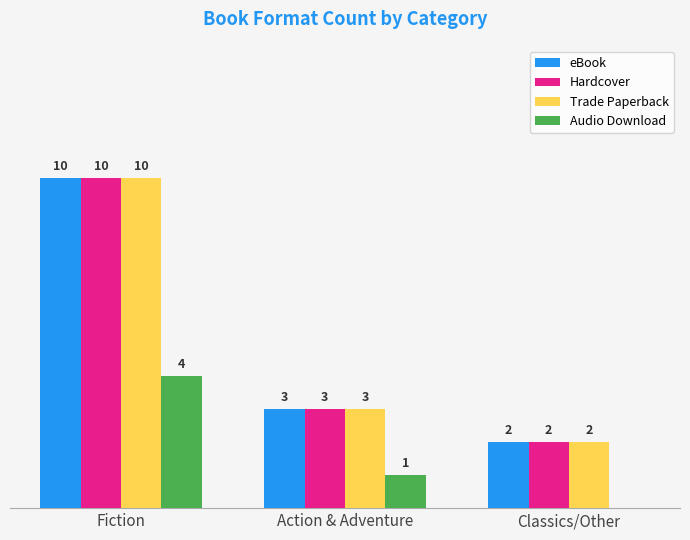

At which category does the chart reach its peak across all series?

Fiction